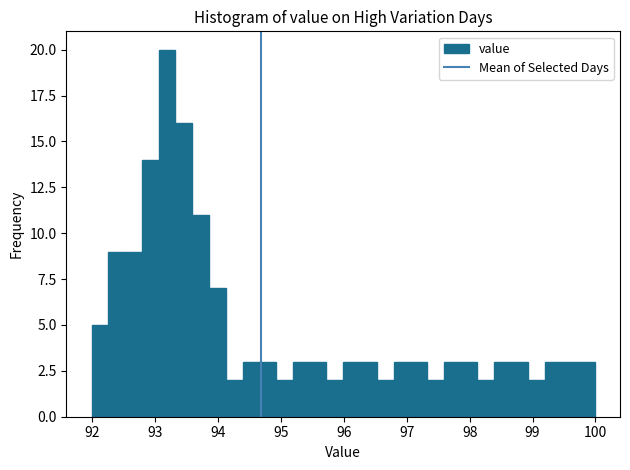

Around what value on the x-axis is the tallest bar? Give the approximate position of its centre, as read against the axis.

93.2